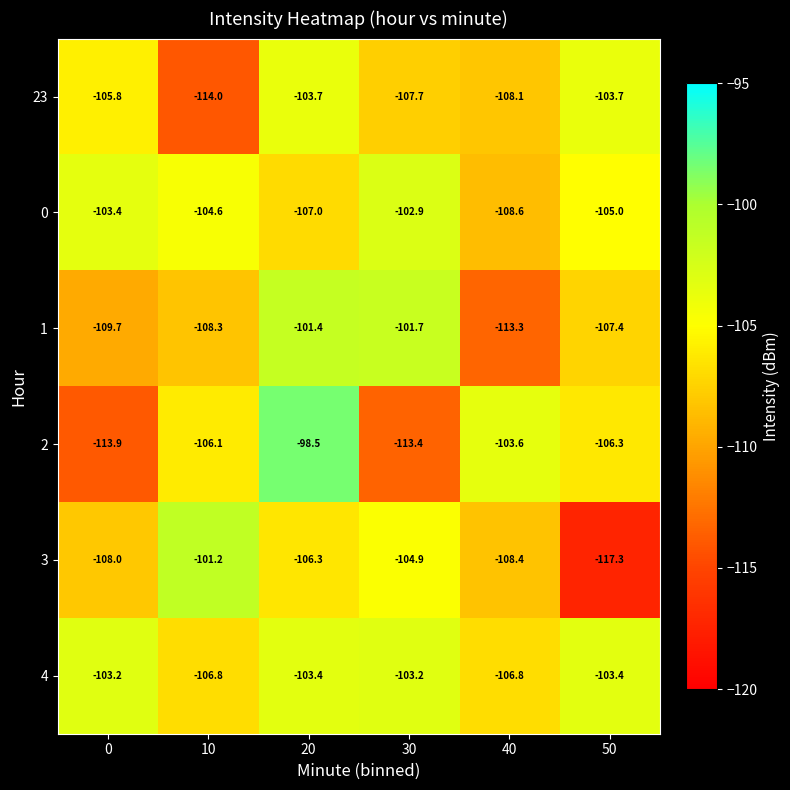

What is the difference between the maximum and minimum values in the 1 series?

11.9